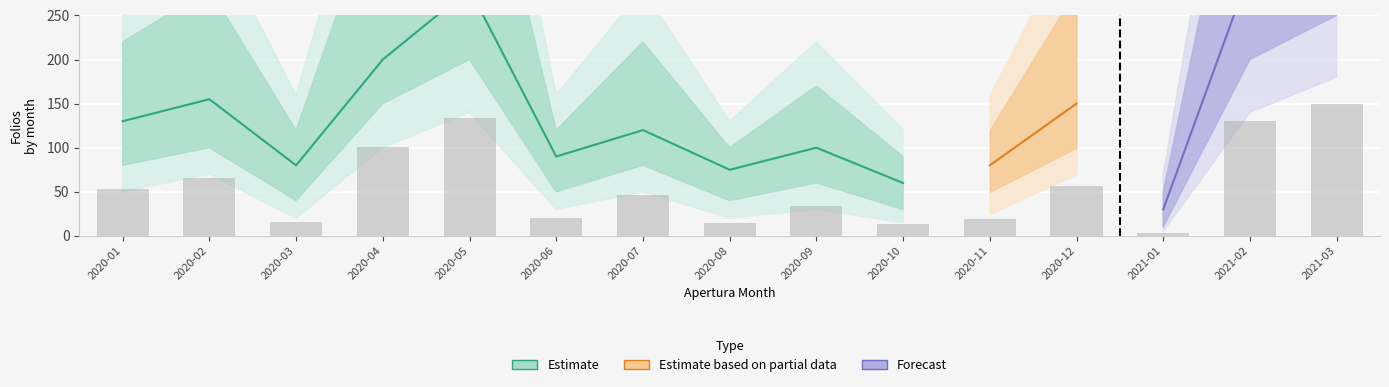

What is the total value across all series at 2020-11?

79